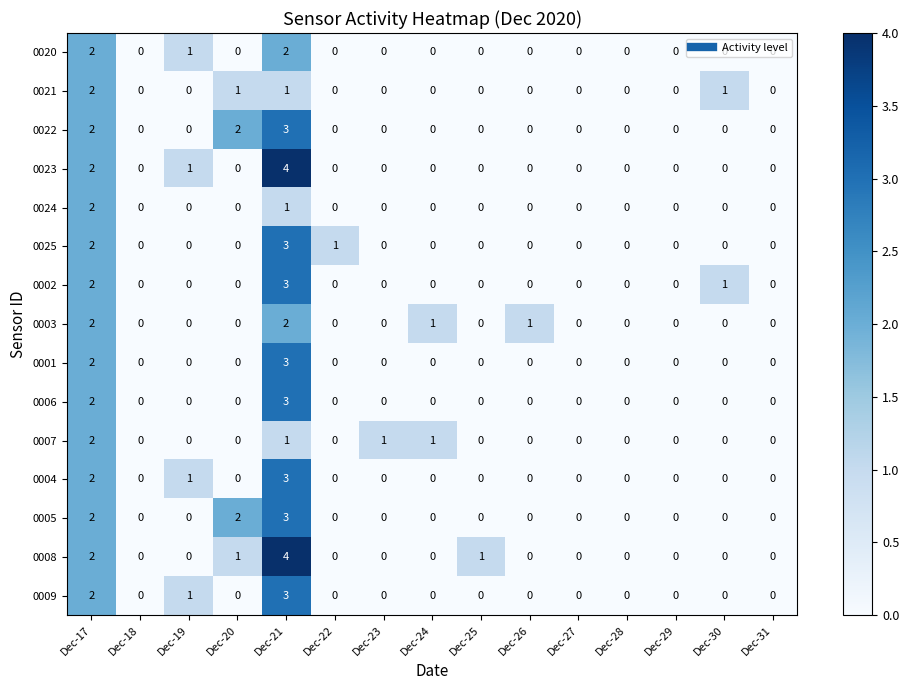

What is the greatest value displayed?

4